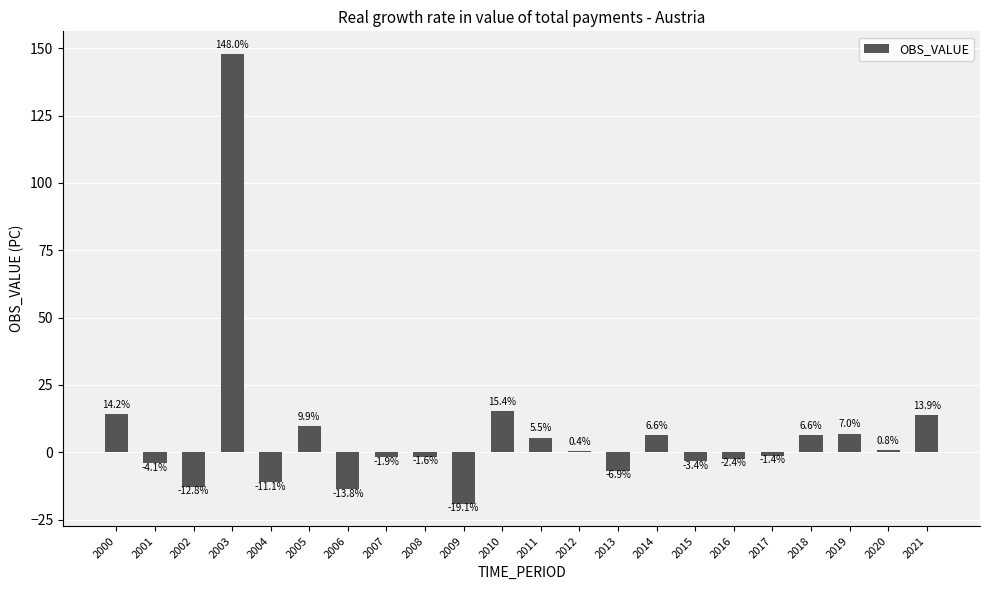

How many values are above zero?

11